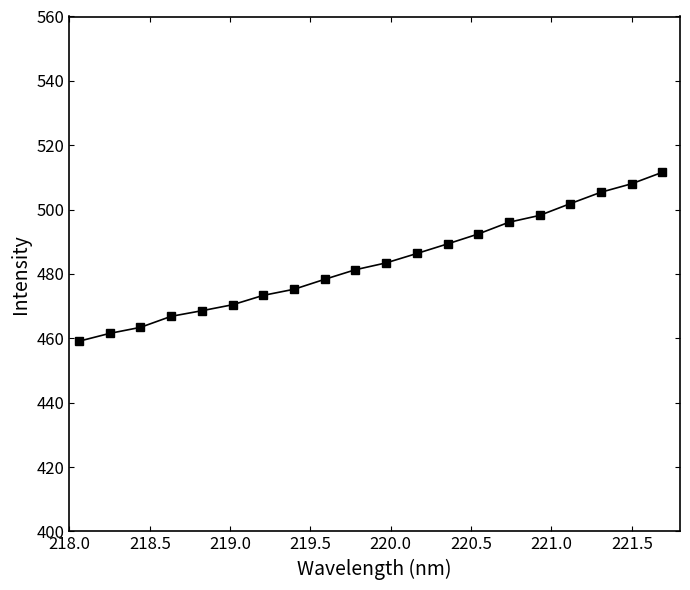

What is the difference between the maximum and second lowest values?

50.1